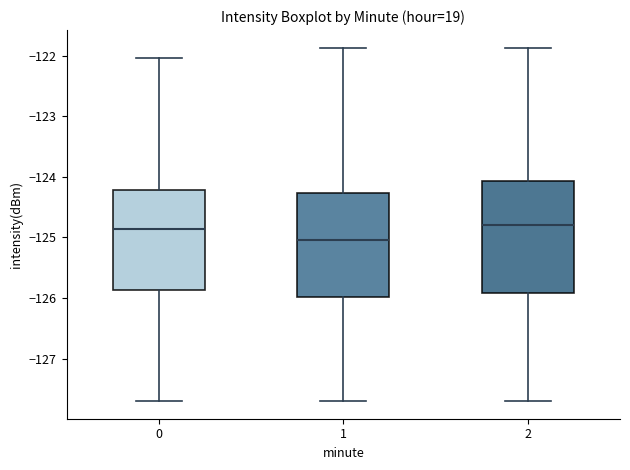

Reading left to right, read every box against the y-axis: the position of its median line, the range the box covers, and the ends of its whiskers. The values are not printed on the chart, so give them approximately, as read against the axis.

0: median -124.9, box -125.9 to -124.2, whiskers -127.7 to -122.0
1: median -125.0, box -126.0 to -124.3, whiskers -127.7 to -121.9
2: median -124.8, box -125.9 to -124.1, whiskers -127.7 to -121.9